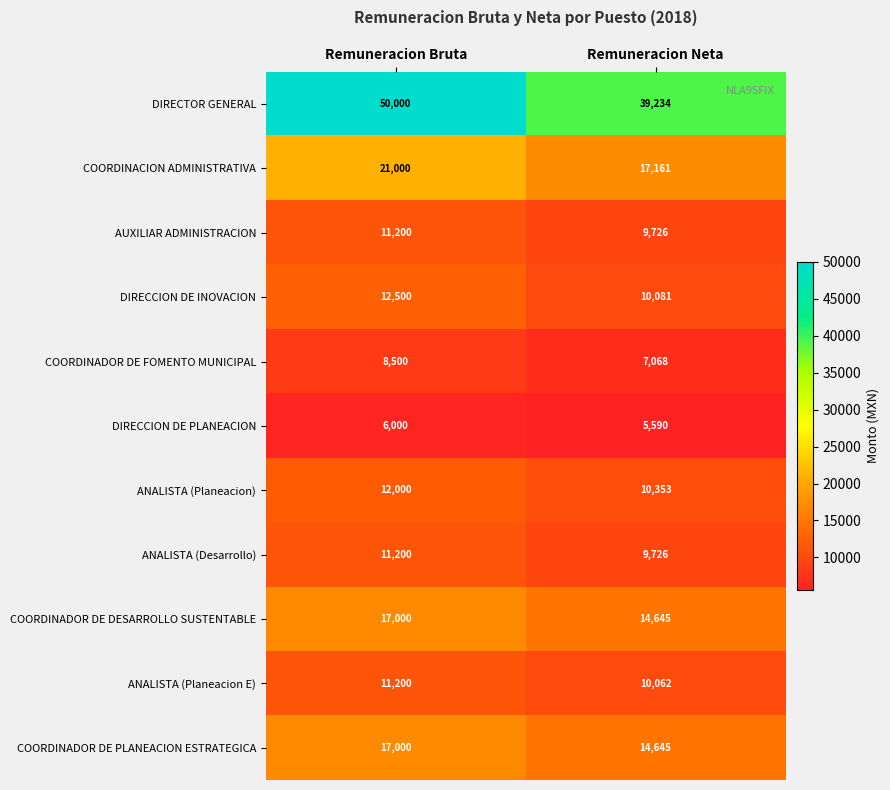

What is the sum of all COORDINADOR DE PLANEACION ESTRATEGICA values?

31645